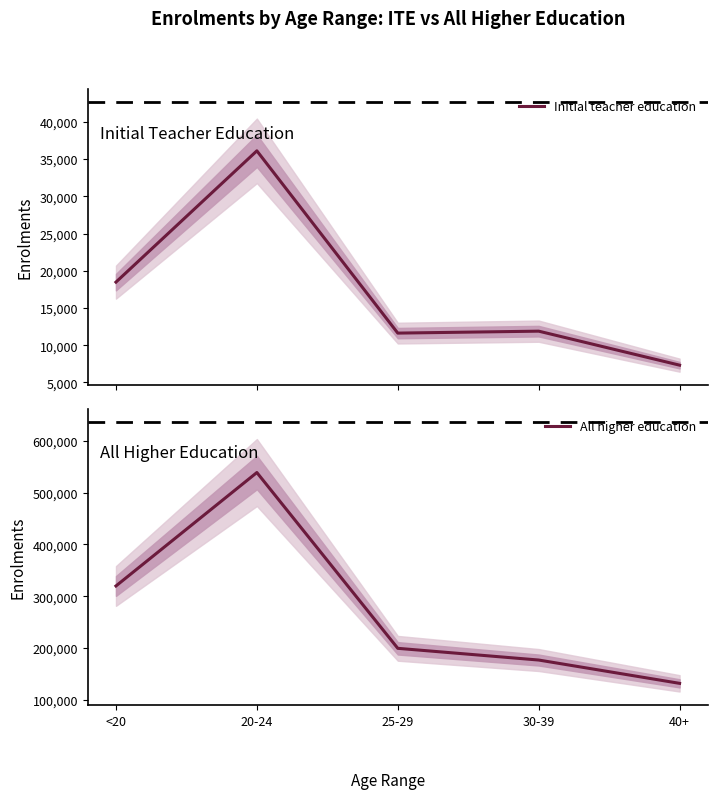

True or false: Initial teacher education and All higher education cross at least once.

False